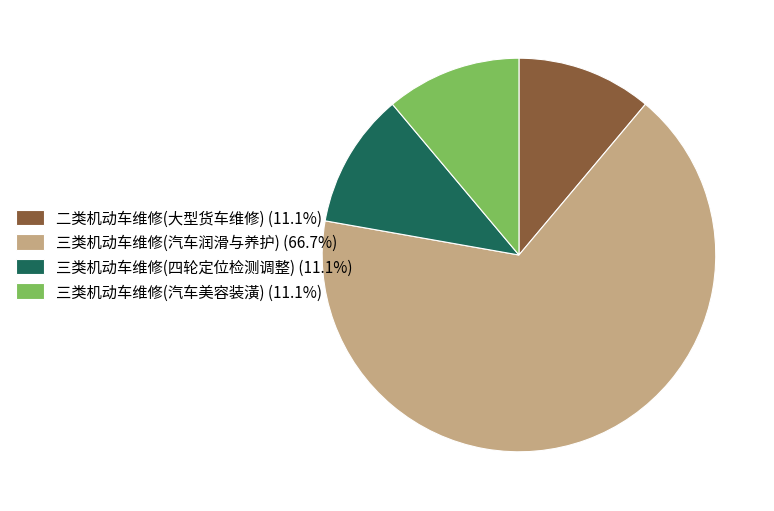

What is the ratio of the value at 二类机动车维修(大型货车维修) to the value at 三类机动车维修(汽车润滑与养护)?

0.2